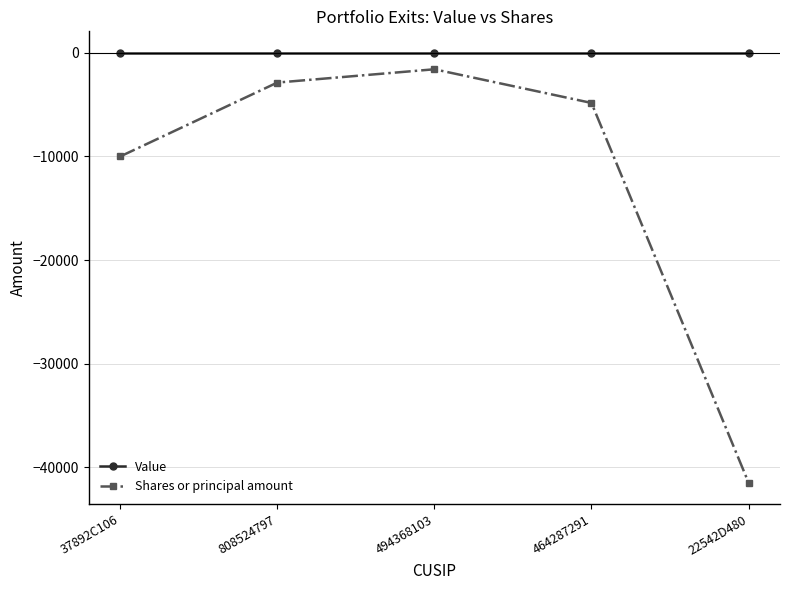

At which category is the sum across all series the highest?

494368103